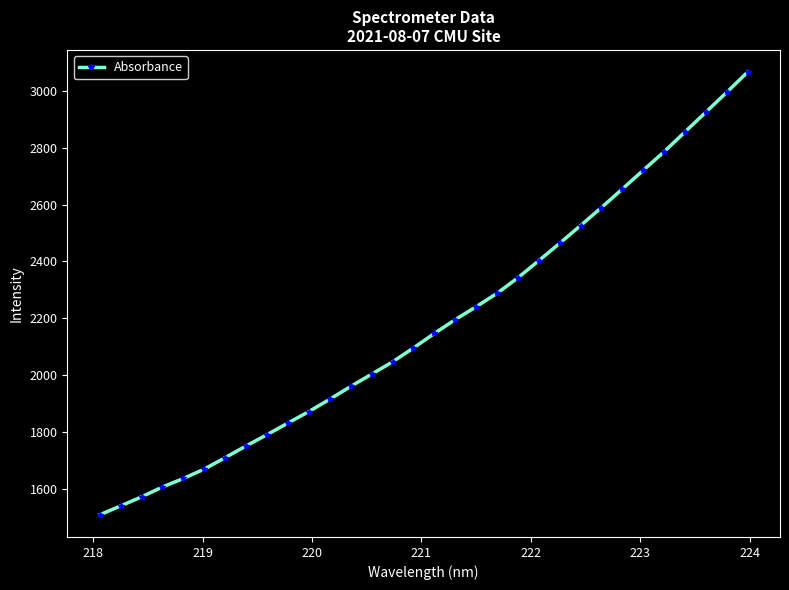

What is the value of the 1st point from the left?

1510.3